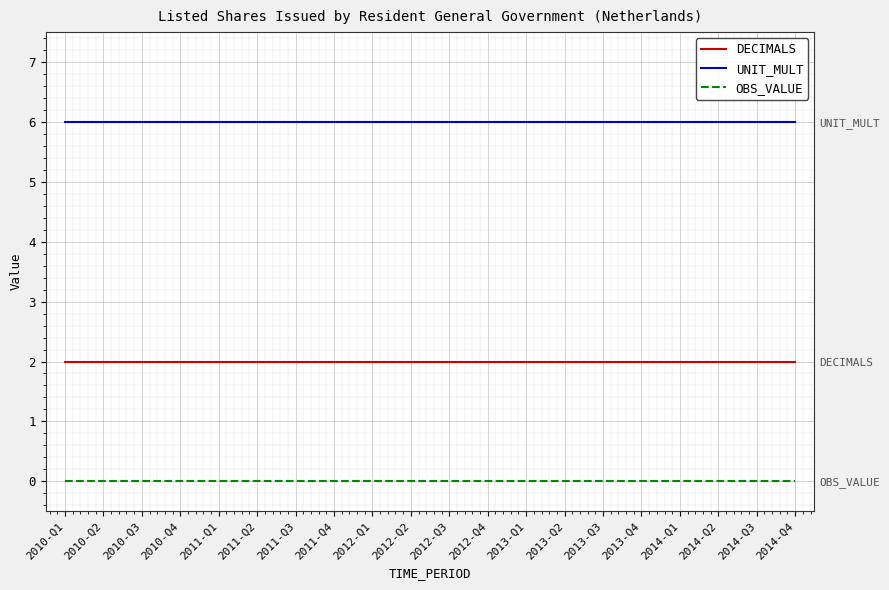

List the series in order of their overall mean, lowest first.

OBS_VALUE, DECIMALS, UNIT_MULT